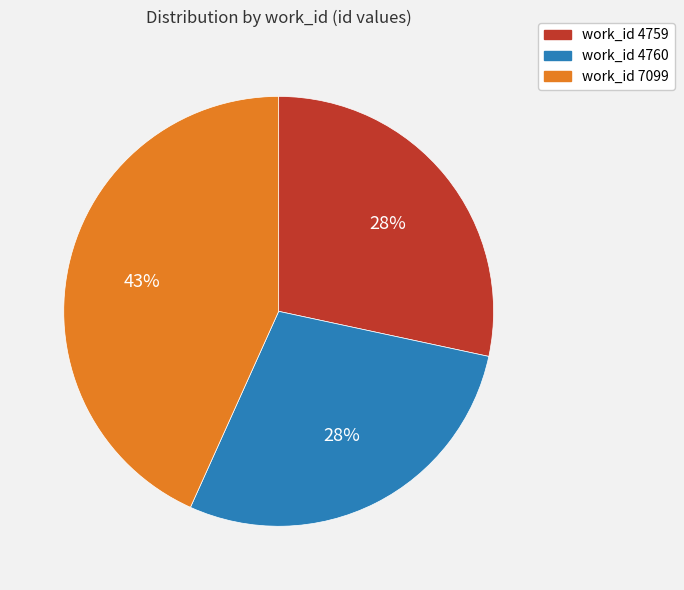

Approximately how many times larger is the value at work_id 4759 compared to work_id 7099?

0.7